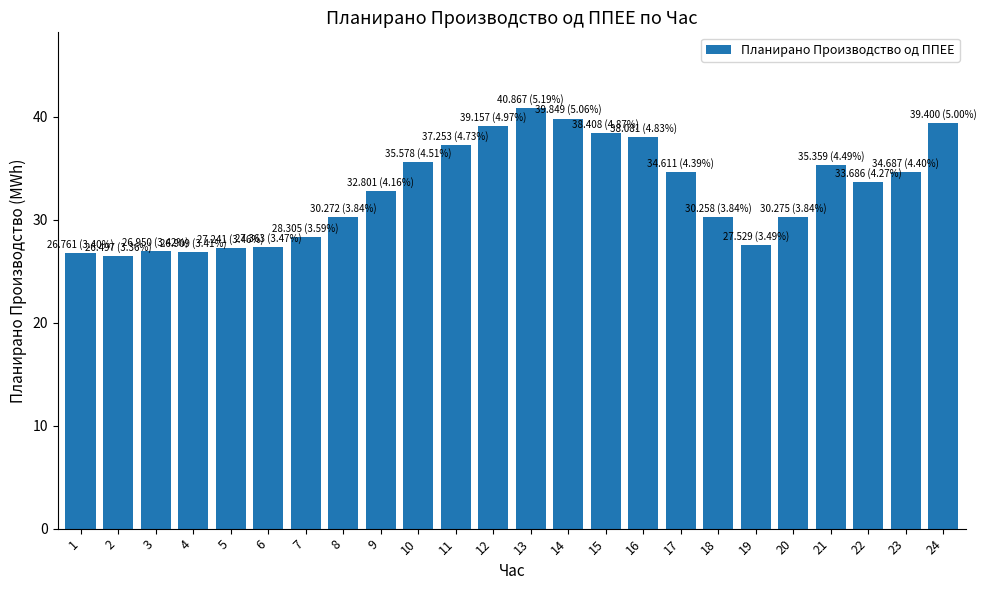

The value at 15 is 38.4. True or false?

True